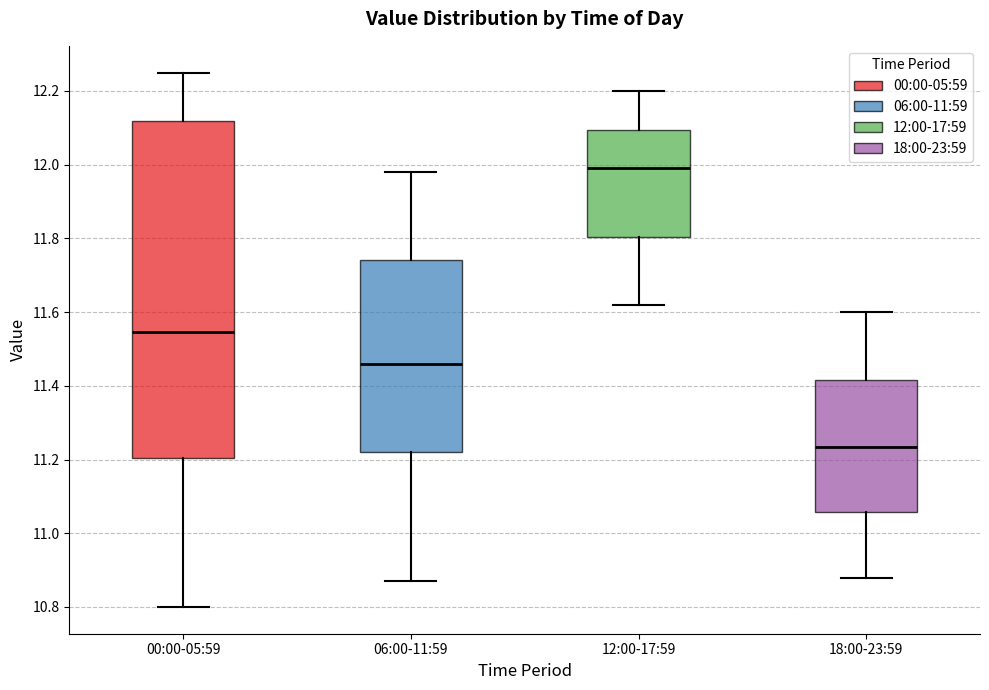

Which box's median line is the lowest?

18:00-23:59